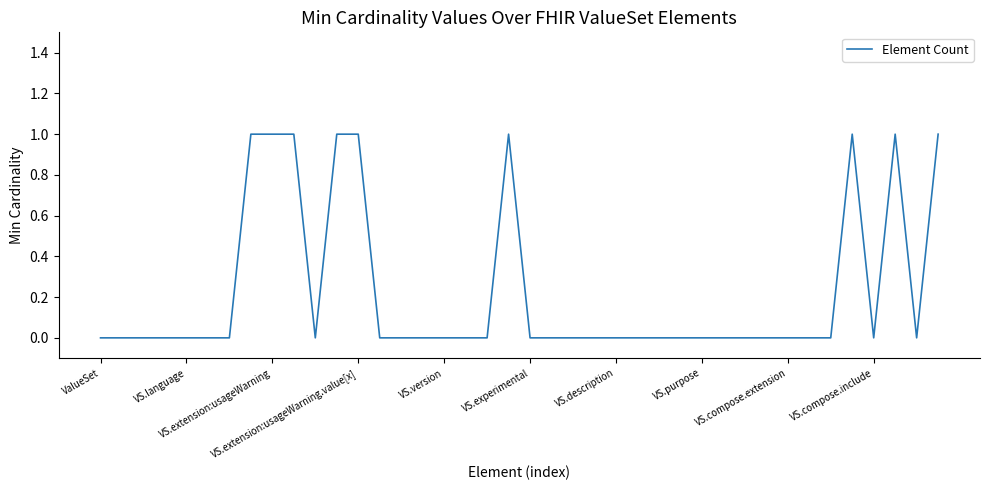

What is the difference between the second highest and second lowest values?

1